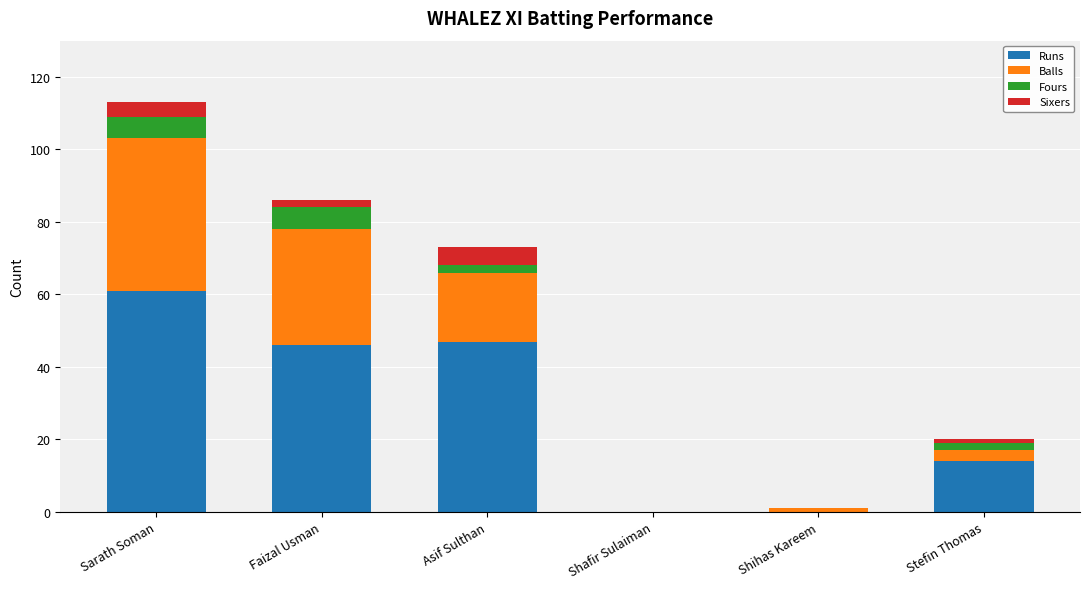

What is the highest value of the Runs series?

61